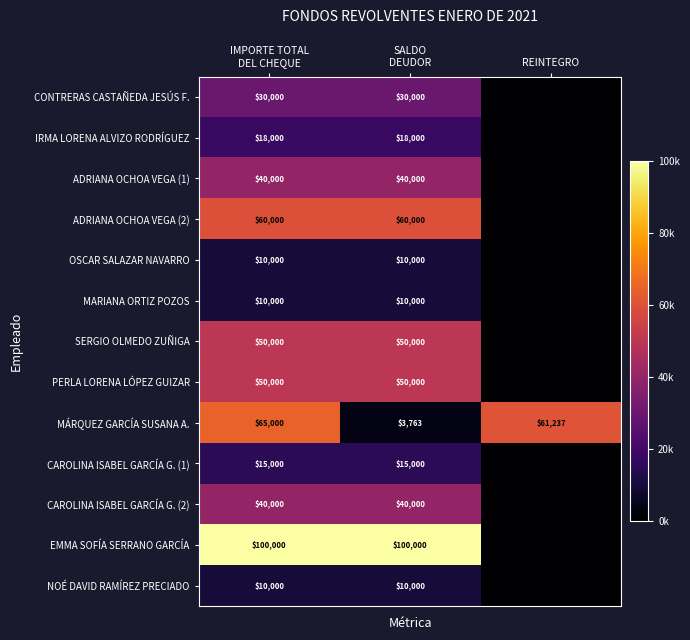

What is the difference between the maximum and minimum values in the MÁRQUEZ GARCÍA SUSANA A. series?

61237